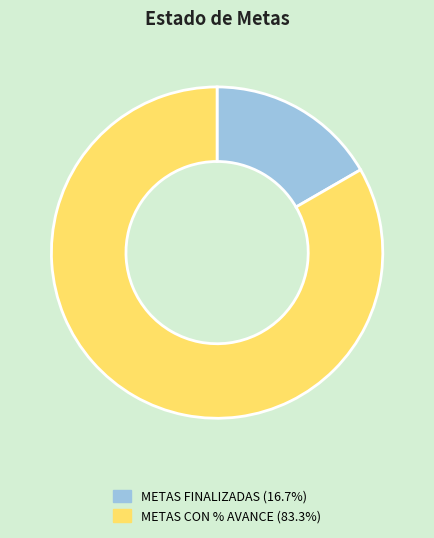

Does any single category account for the majority?

Yes